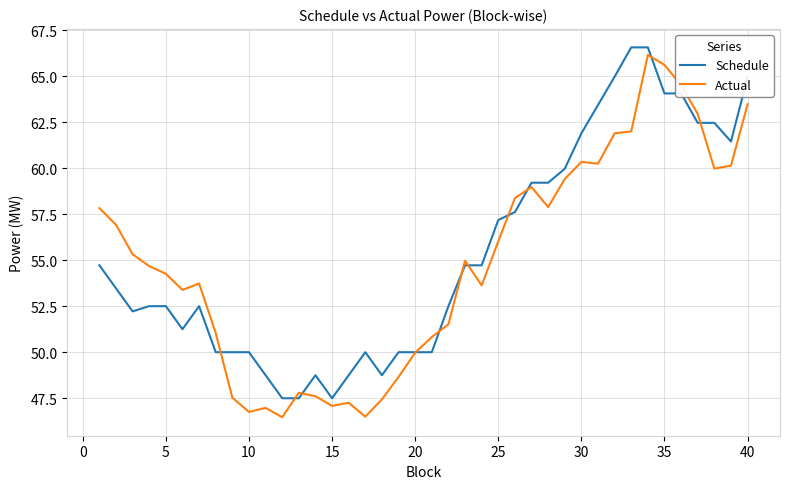

What is the maximum value shown in the chart?

66.6